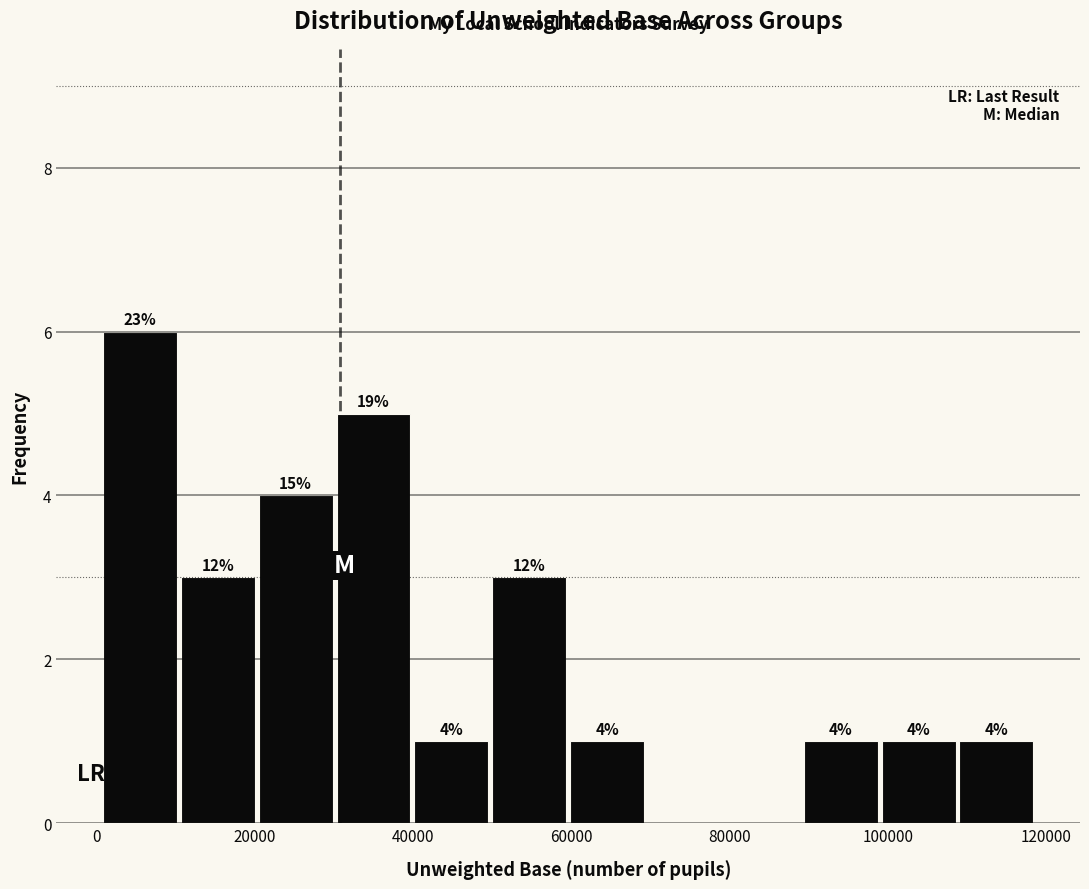

Over which range of the x-axis is the bar tallest?

0 to 10000